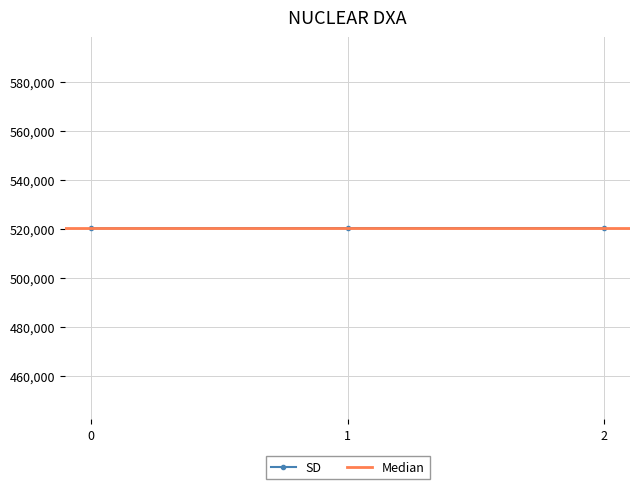

What is the value of the SD point at the 1st from the left?

520202